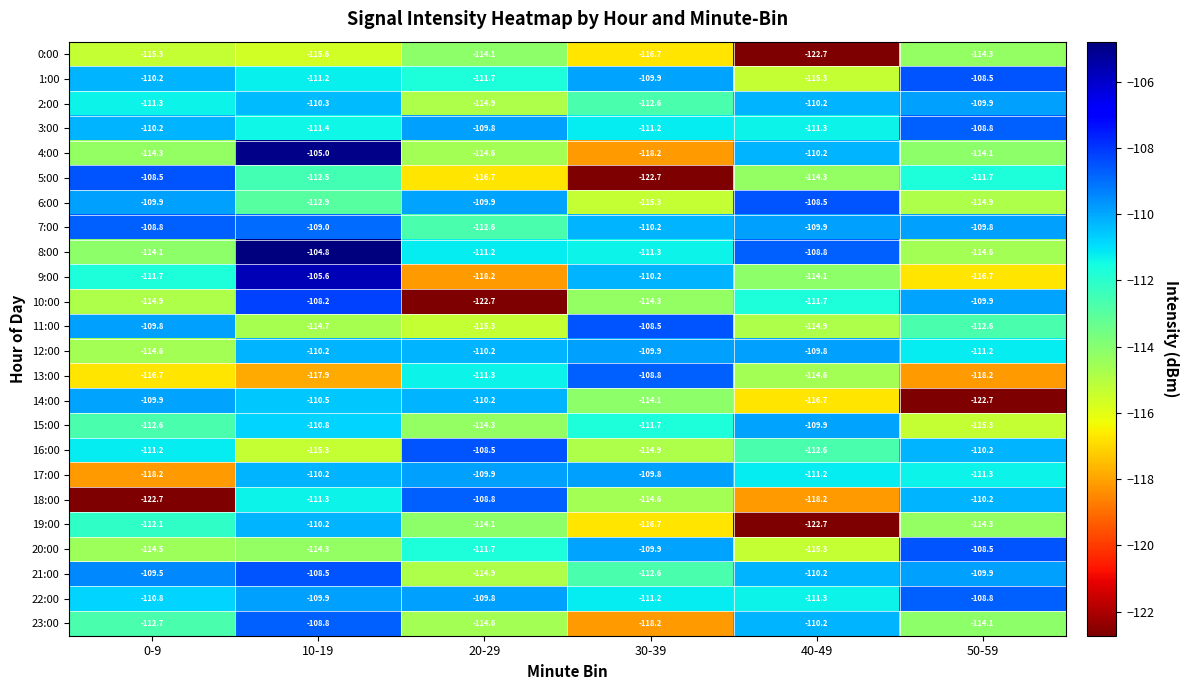

What is the total value across all series at 40-49?

-2714.6